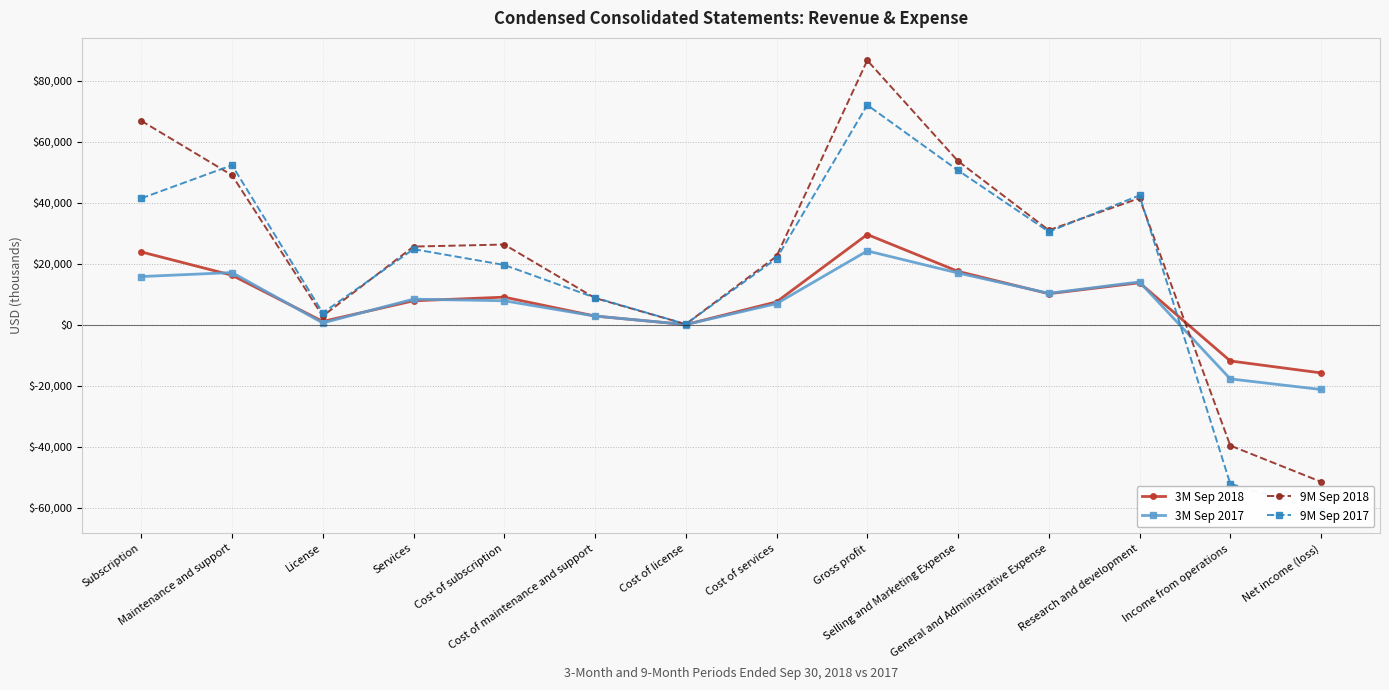

What is the sum of the 9M Sep 2018 values at Gross profit and Income from operations?

47084